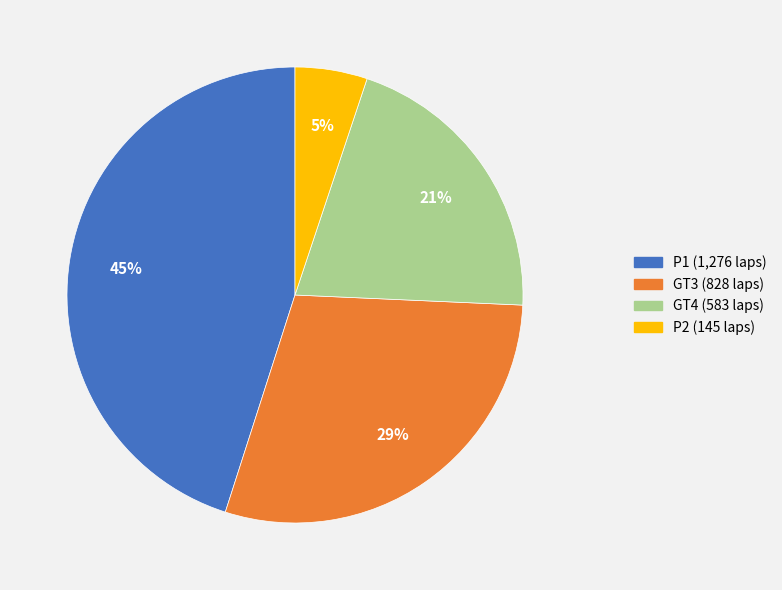

Which has a higher value, GT3 or GT4?

GT3